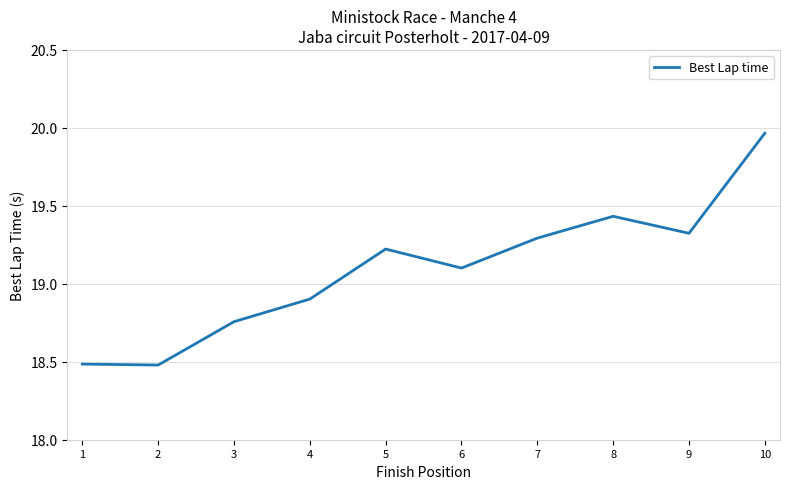

How many series are shown in this chart?

1